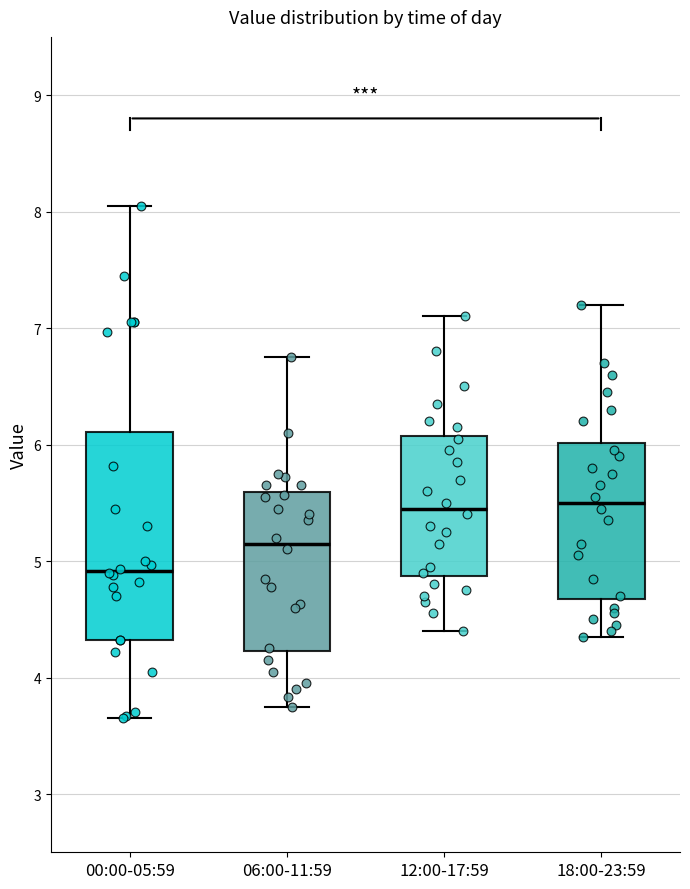

Reading left to right, transcribe this box plot: for each box, give where its median line is, the range the box spans, and where its two whiskers end, as read against the y-axis. The values are not printed on the chart, so give them approximately, as read against the axis.

00:00-05:59: median 4.9, box 4.3 to 6.1, whiskers 3.7 to 8.1
06:00-11:59: median 5.2, box 4.2 to 5.6, whiskers 3.8 to 6.8
12:00-17:59: median 5.5, box 4.9 to 6.1, whiskers 4.4 to 7.1
18:00-23:59: median 5.5, box 4.7 to 6.0, whiskers 4.4 to 7.2